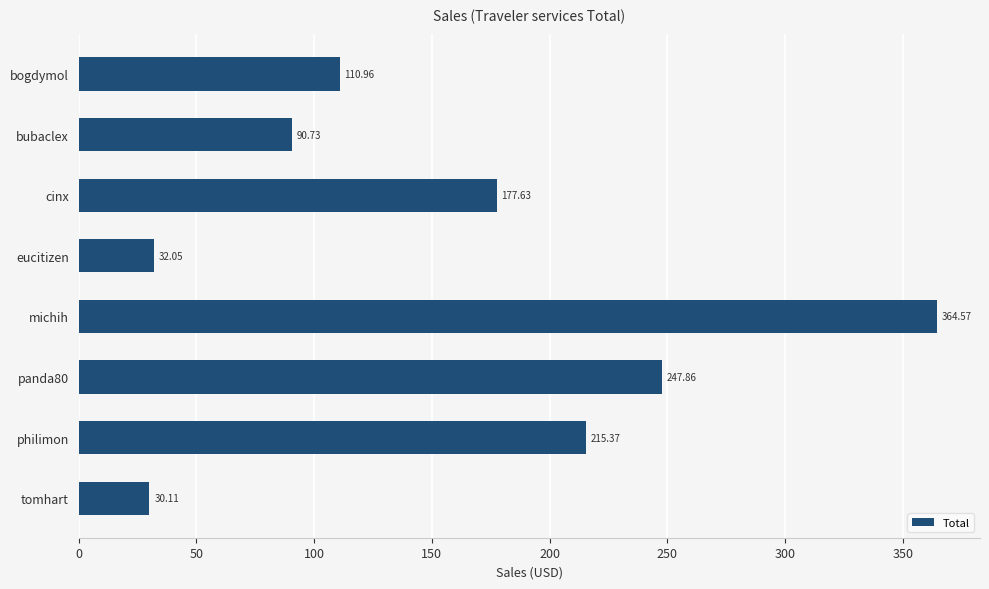

What is the average value?

158.7